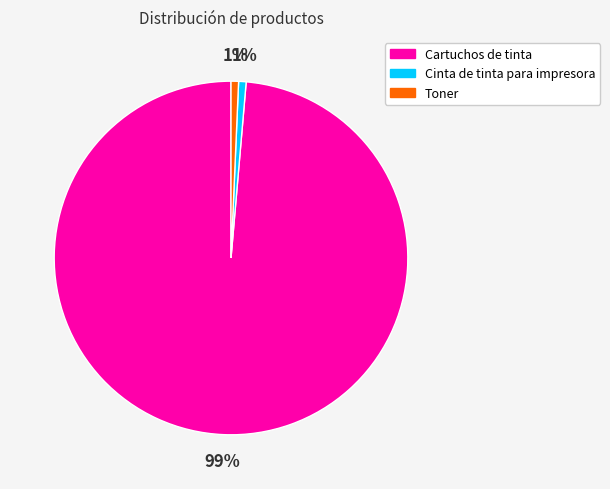

Approximately how many times larger is the value at Cinta de tinta para impresora compared to Toner?

1.0